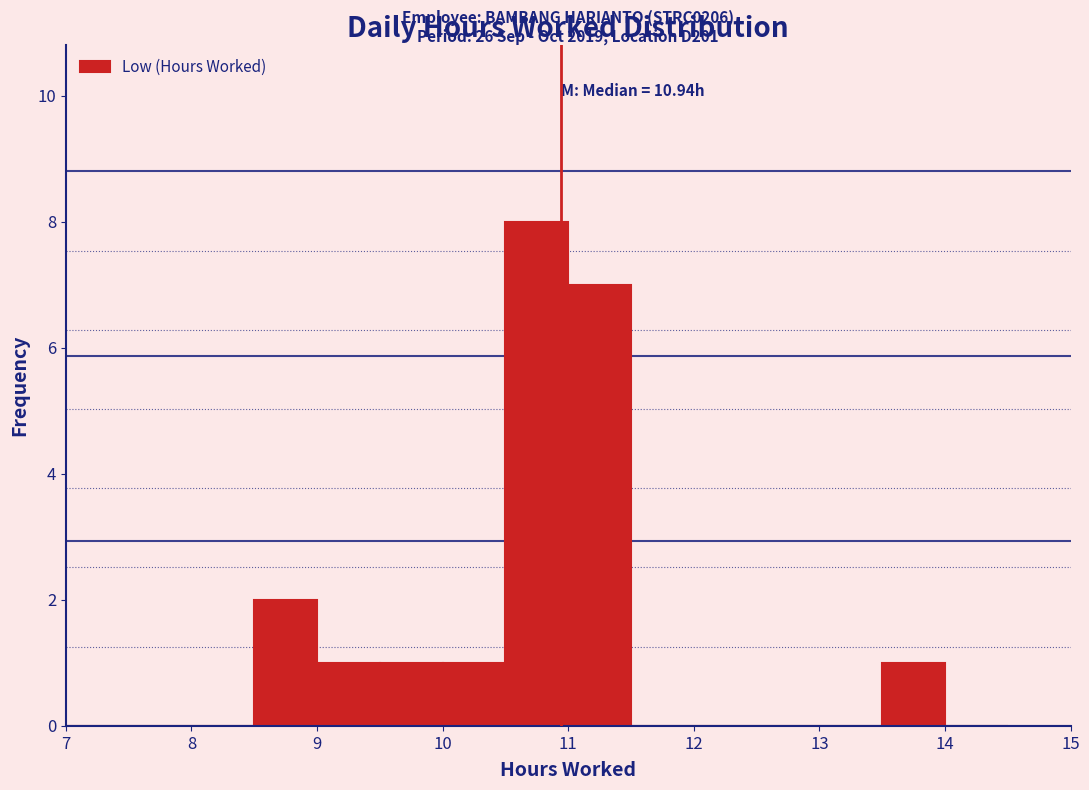

Which range on the x-axis has the tallest bar?

10.5 to 11.0